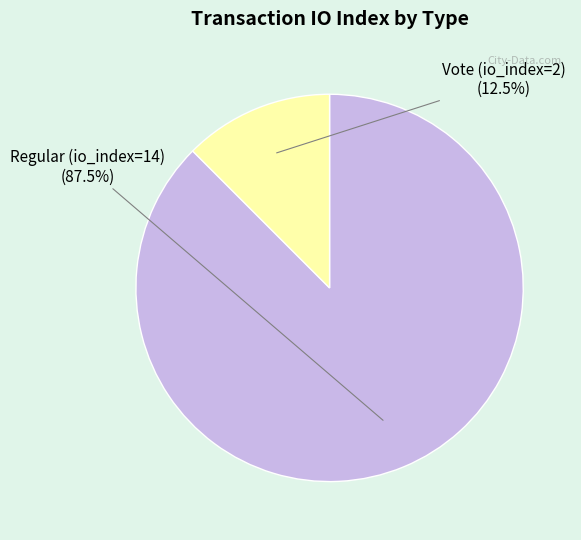

Which category accounts for the majority?

Regular (io_index=14)